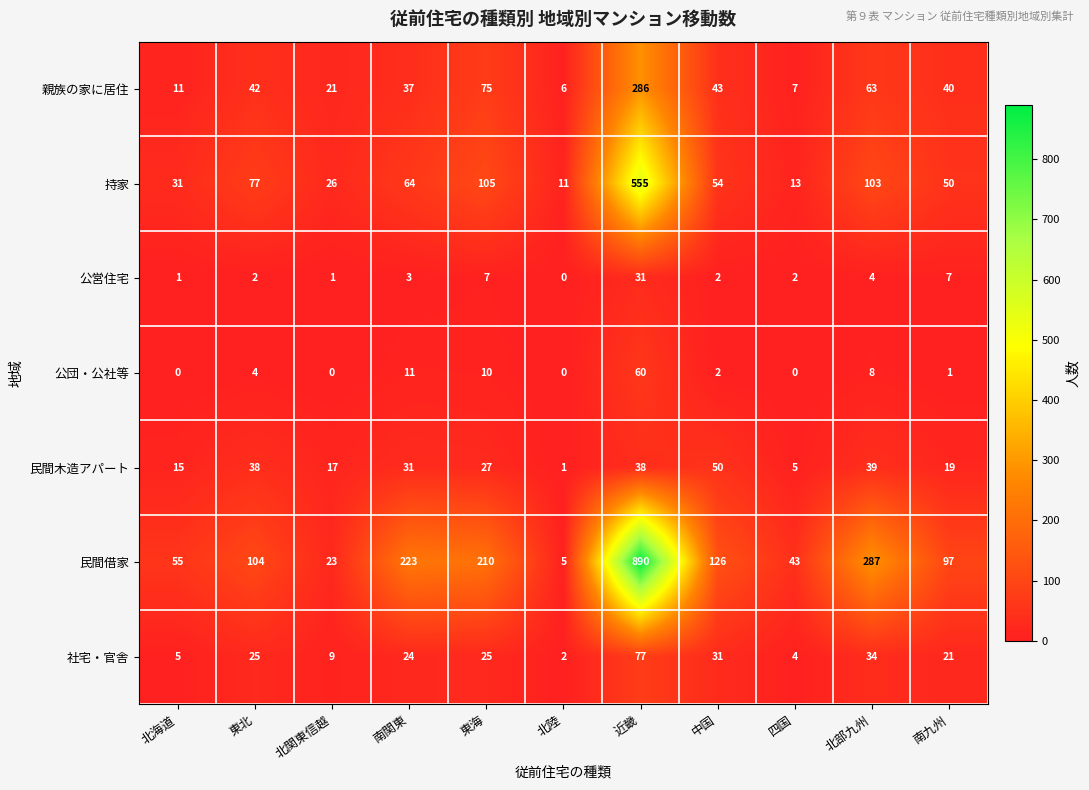

How many distinct data groups are displayed?

7